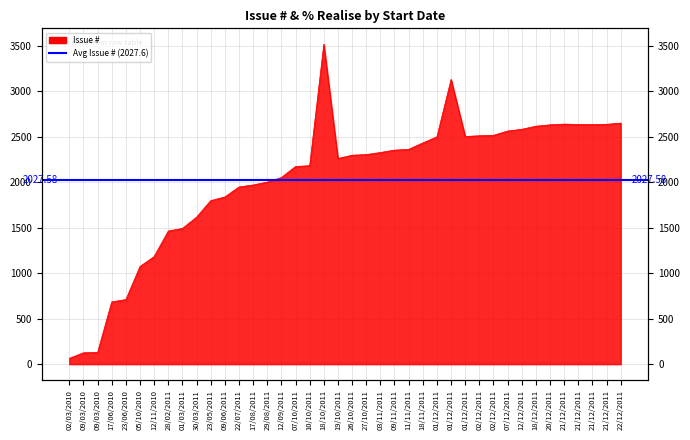

The chart shows a value of 685 at 17/06/2010. True or false?

True